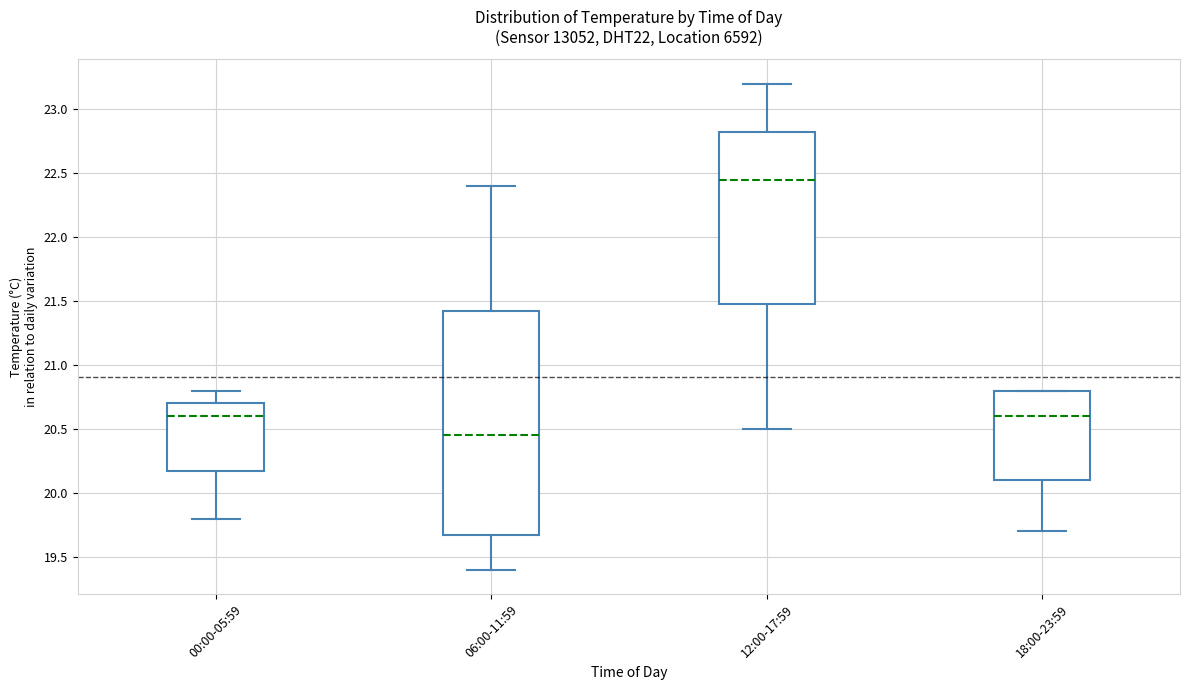

Reading left to right, read every box against the y-axis: the position of its median line, the range the box covers, and the ends of its whiskers. The values are not printed on the chart, so give them approximately, as read against the axis.

00:00-05:59: median 20.60, box 20.20 to 20.70, whiskers 19.80 to 20.80
06:00-11:59: median 20.45, box 19.70 to 21.45, whiskers 19.40 to 22.40
12:00-17:59: median 22.45, box 21.50 to 22.85, whiskers 20.50 to 23.20
18:00-23:59: median 20.60, box 20.10 to 20.80, whiskers 19.70 to 20.80